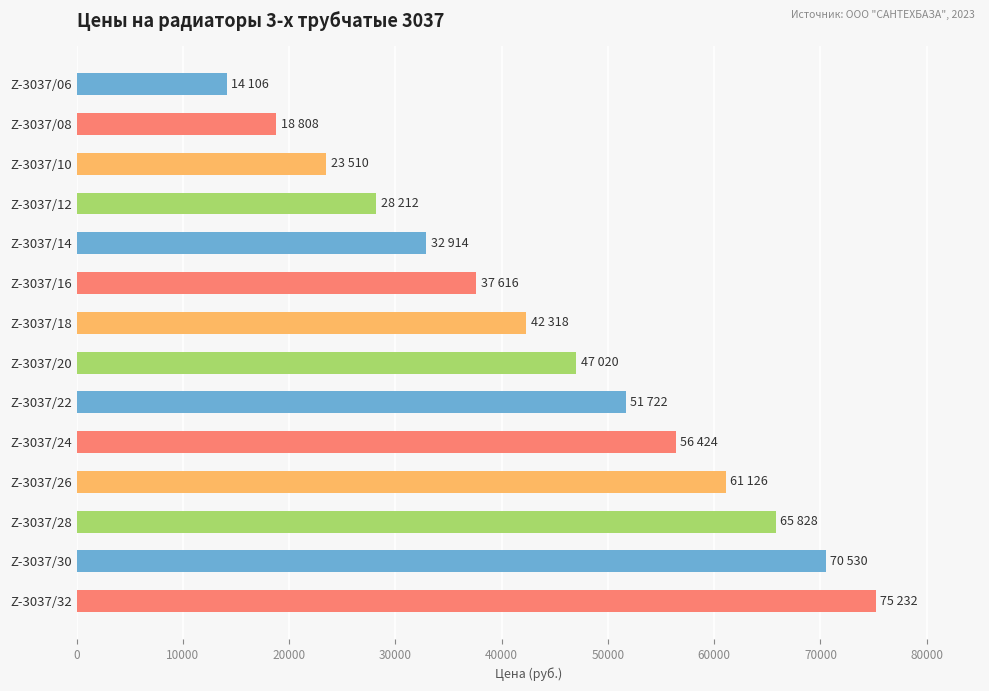

Is it true that the value at Z-3037/20 is 15540?

False